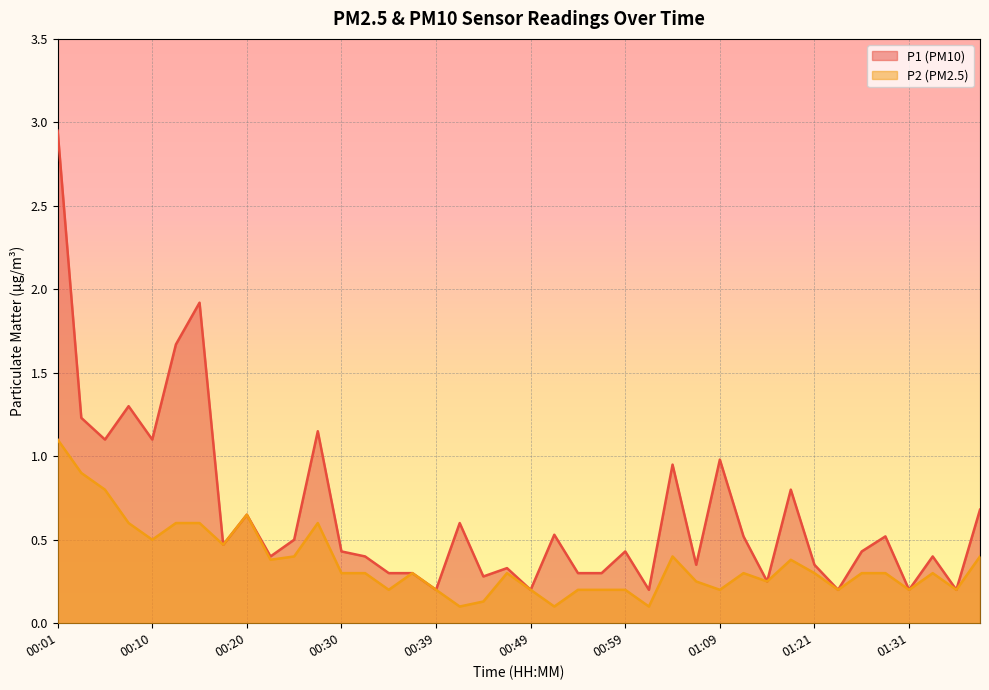

True or false: P1 has a value of 2.5 at 00:13.

False